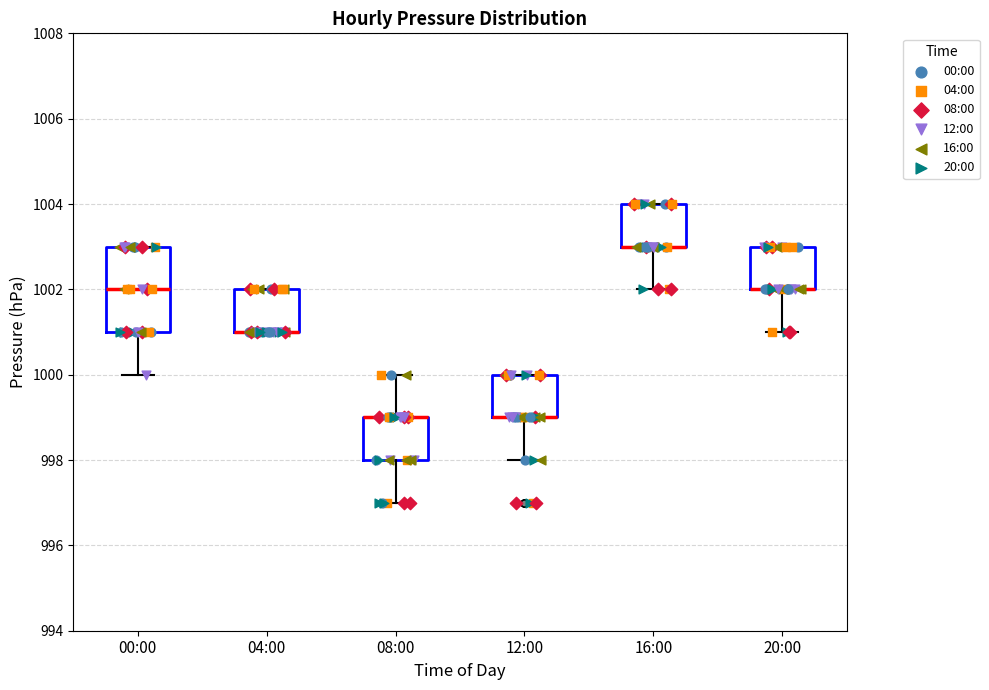

Reading left to right, read every box against the y-axis: the position of its median line, the range the box covers, and the ends of its whiskers. The values are not printed on the chart, so give them approximately, as read against the axis.

00:00: median 1002, box 1001 to 1003, whiskers 1000 to 1003
04:00: median 1001 (drawn on the box's lower edge), box 1001 to 1002, whiskers 1001 to 1002
08:00: median 999 (drawn on the box's upper edge), box 998 to 999, whiskers 997 to 1000
12:00: median 999 (drawn on the box's lower edge), box 999 to 1000, whiskers 998 to 1000
16:00: median 1003 (drawn on the box's lower edge), box 1003 to 1004, whiskers 1002 to 1004
20:00: median 1002 (drawn on the box's lower edge), box 1002 to 1003, whiskers 1001 to 1003